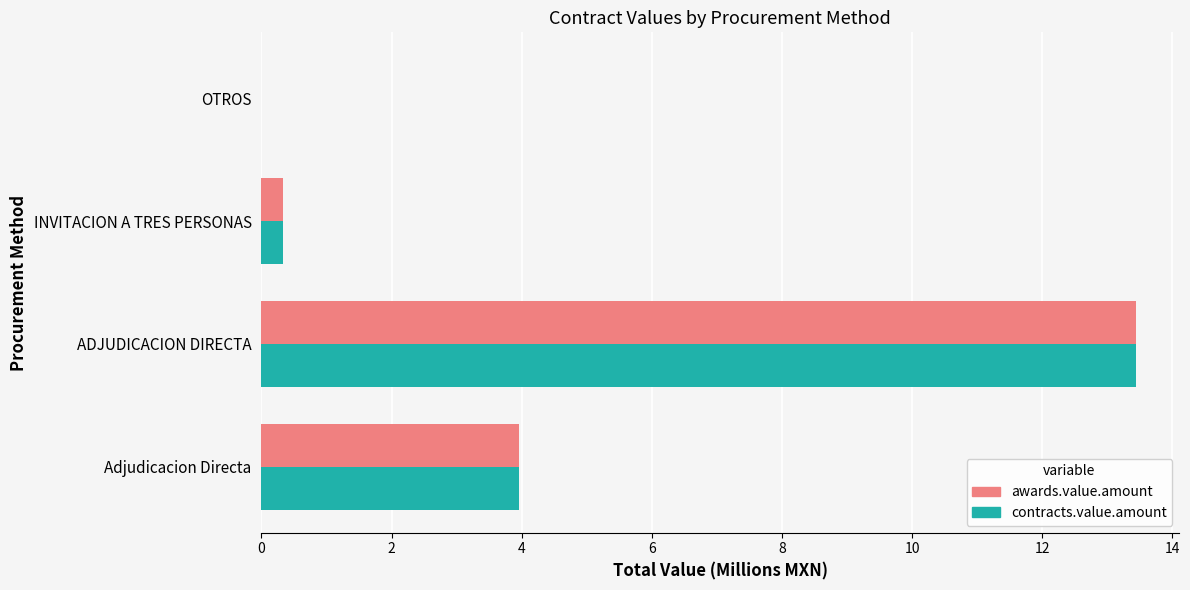

Is it true that awards.value.amount equals 0.3 at INVITACION A TRES PERSONAS?

True